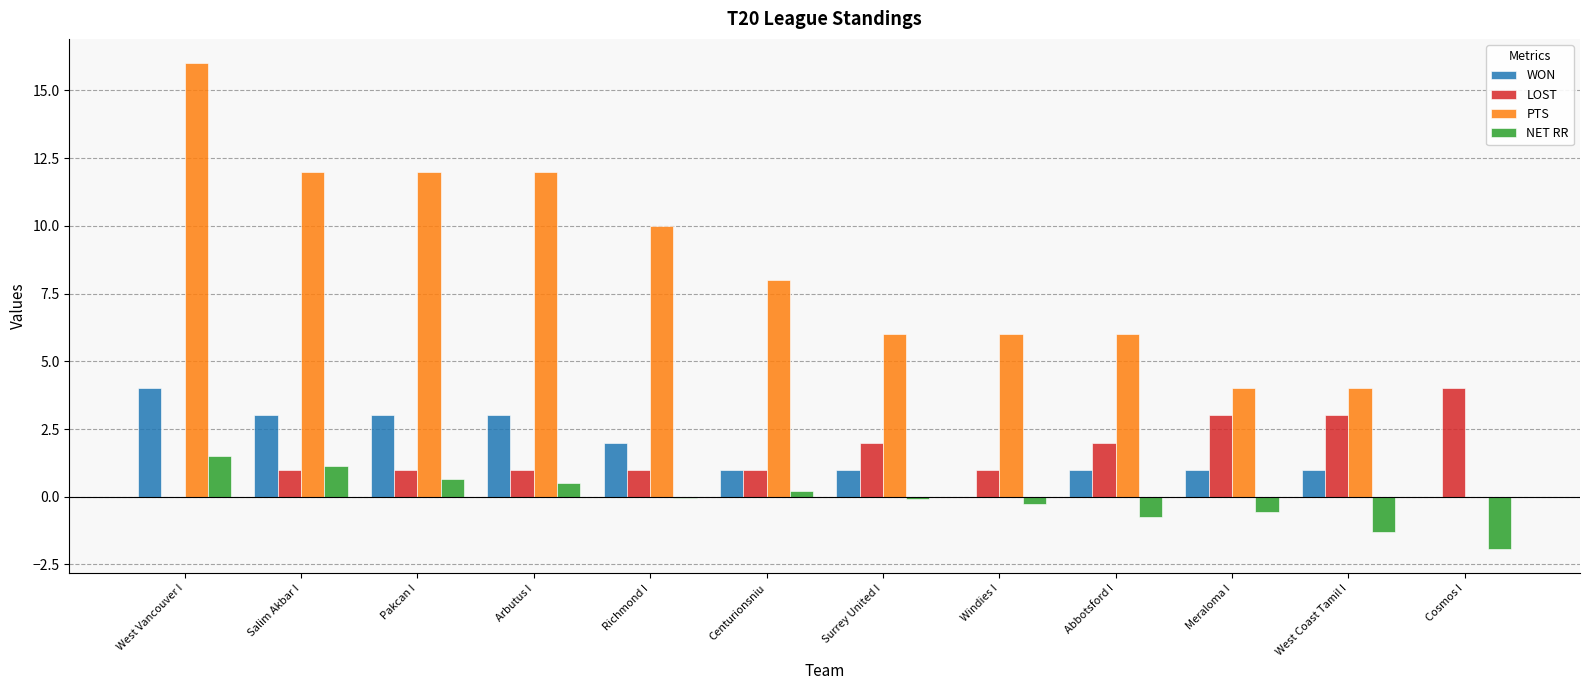

What are all the series names shown in the legend?

WON, LOST, PTS, NET RR